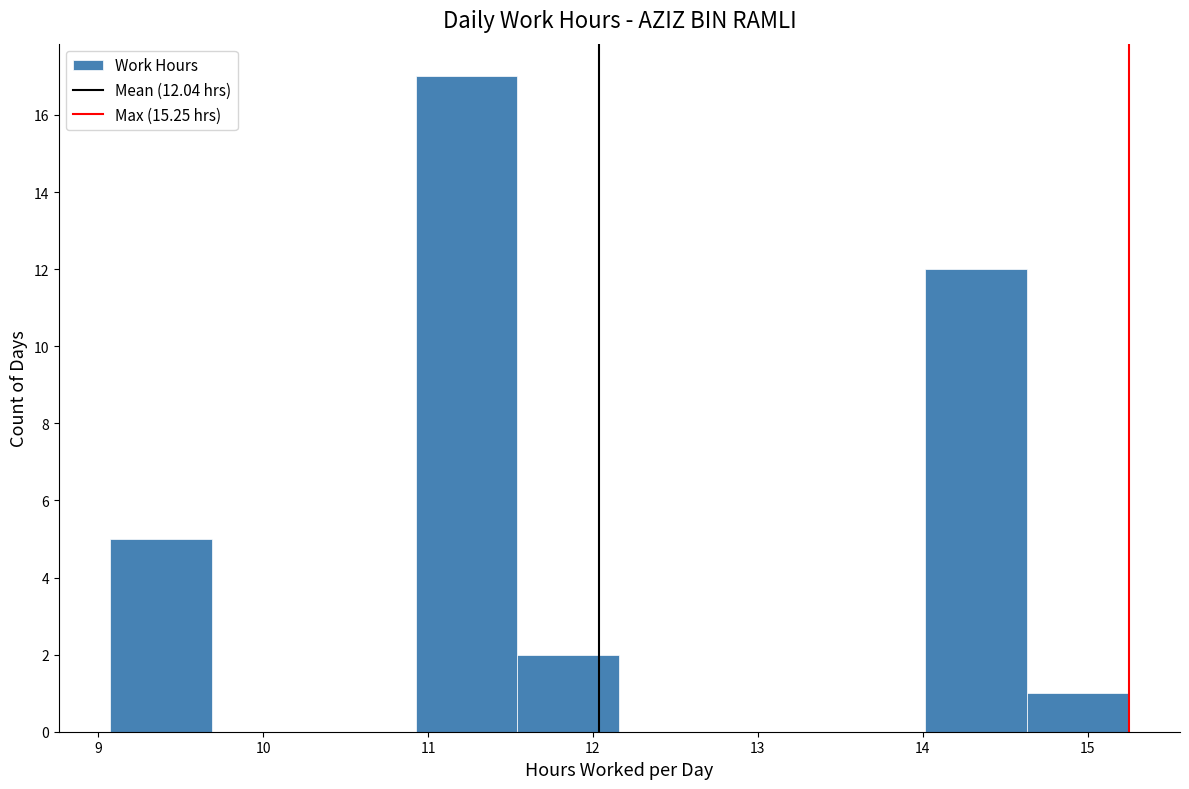

Over which range of the x-axis is the bar tallest?

10.9 to 11.5